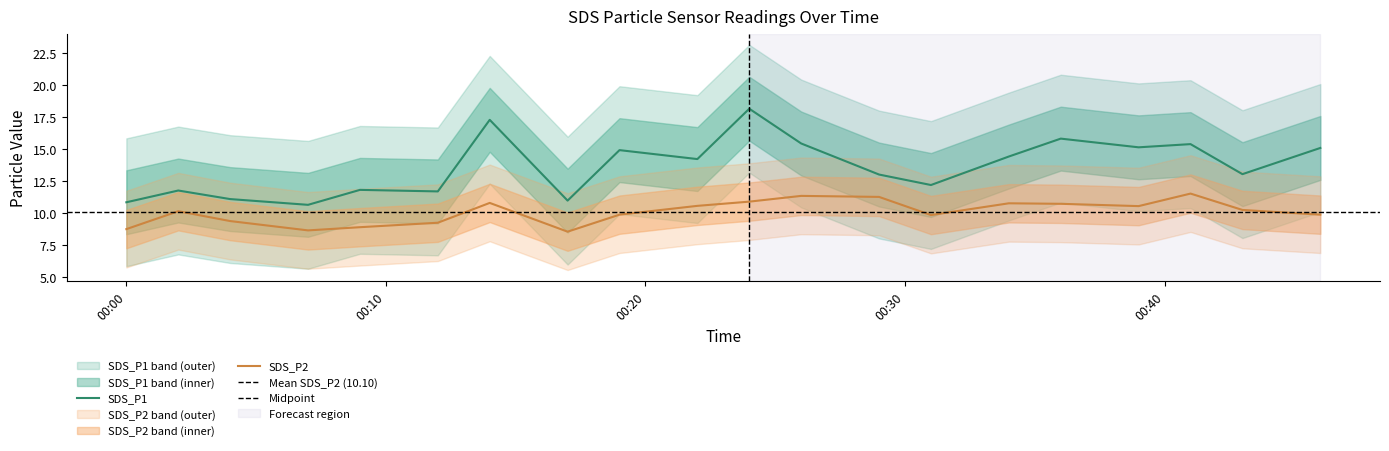

What is the difference between the highest and lowest values at 2022/04/28 00:43?

2.8